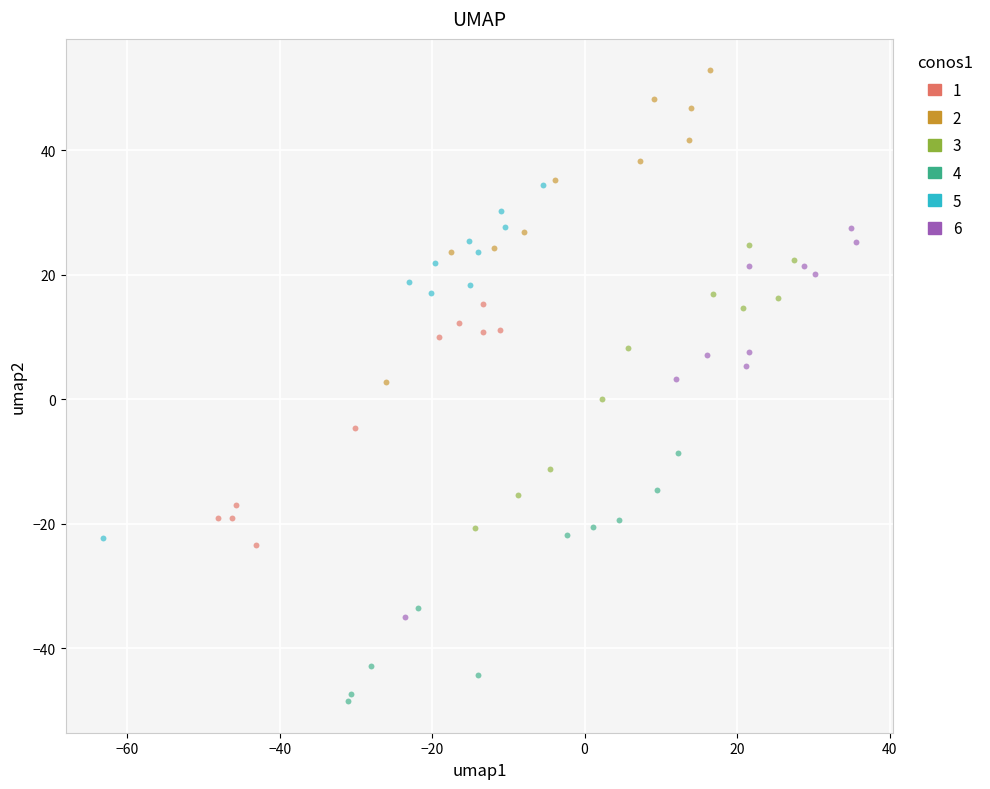

Which series has the widest spread of Y values?

6